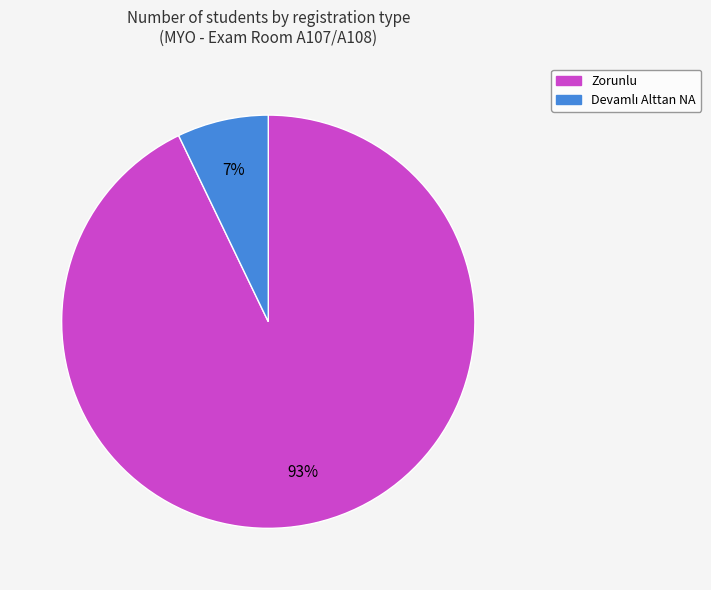

To the nearest percent, what is the average slice percentage?

50%